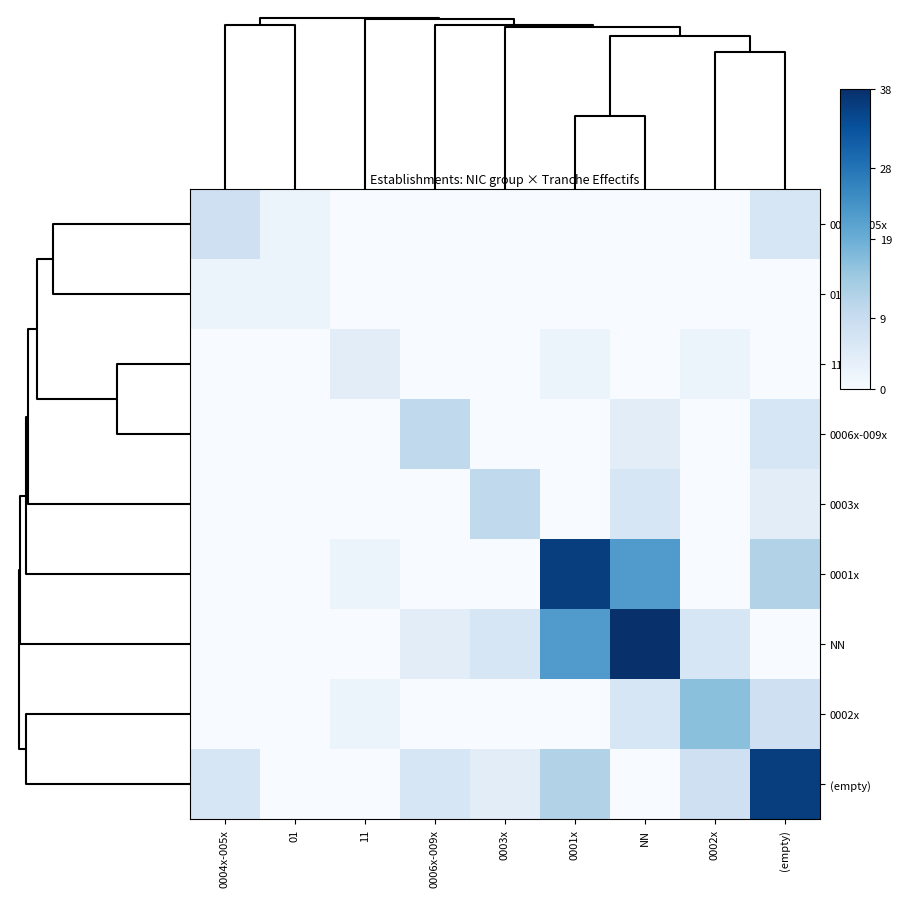

At how many categories does at least one series exceed 24?

3